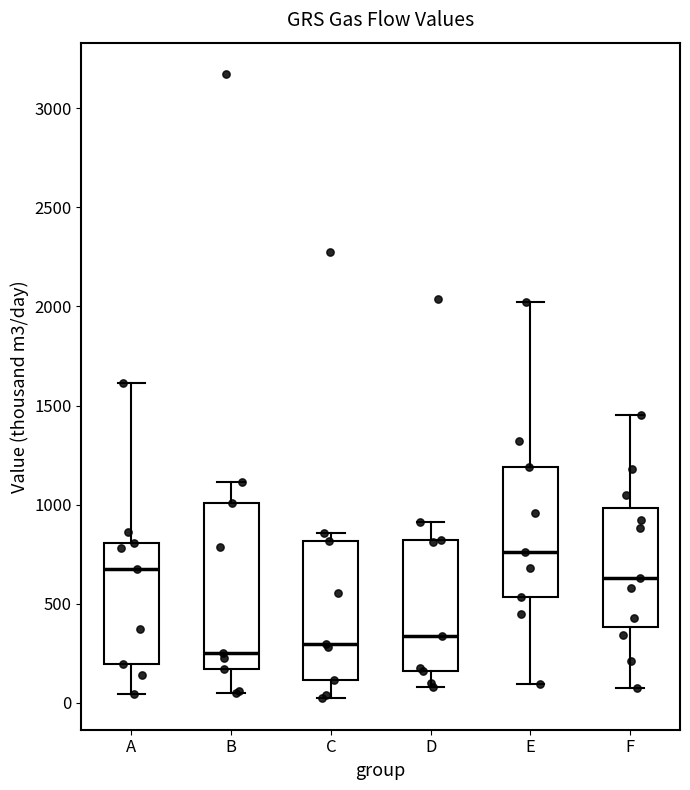

Reading left to right, transcribe this box plot: for each box, give where its median line is, the range the box spans, and where its two whiskers end, as read against the y-axis. The values are not printed on the chart, so give them approximately, as read against the axis.

A: median 650, box 200 to 800, whiskers 50 to 1600
B: median 250, box 150 to 1000, whiskers 50 to 1100
C: median 300, box 100 to 800, whiskers 0 to 850
D: median 350, box 150 to 800, whiskers 100 to 900
E: median 750, box 550 to 1200, whiskers 100 to 2000
F: median 650, box 400 to 1000, whiskers 100 to 1450